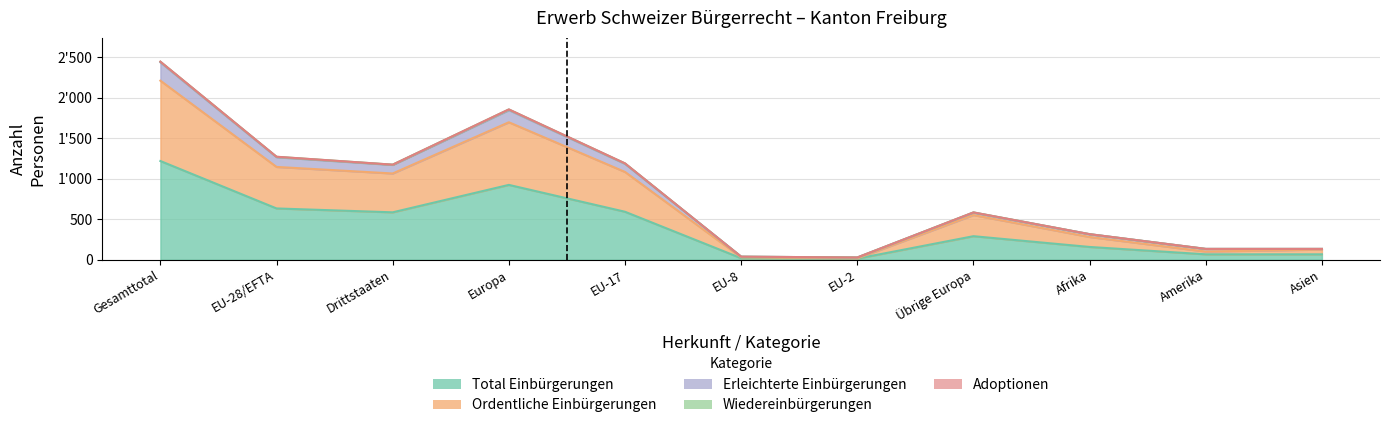

True or false: Ordentliche Einbürgerungen and Total Einbürgerungen intersect in this chart.

False